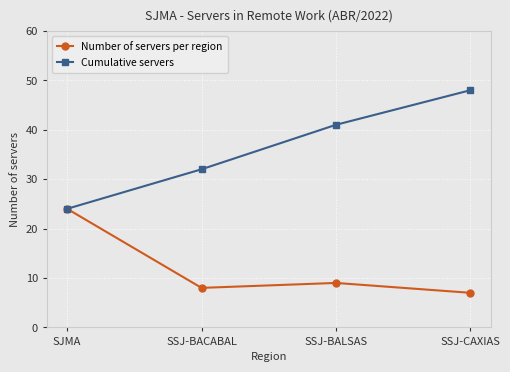

Is it true that Number of servers per region equals 12 at SSJ-BALSAS?

False